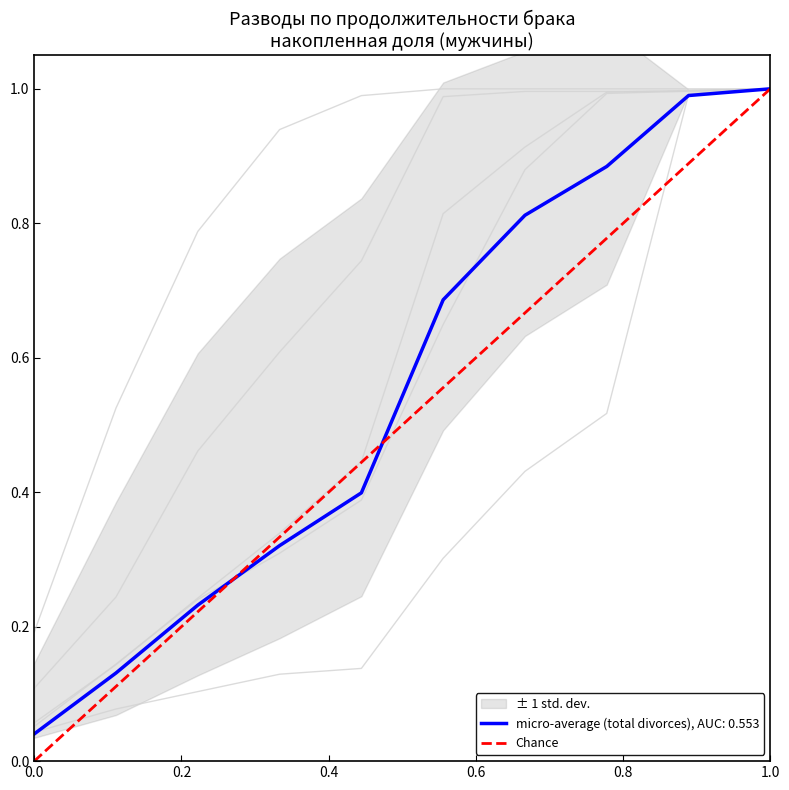

Is this an area chart (filled region under the line)?

No